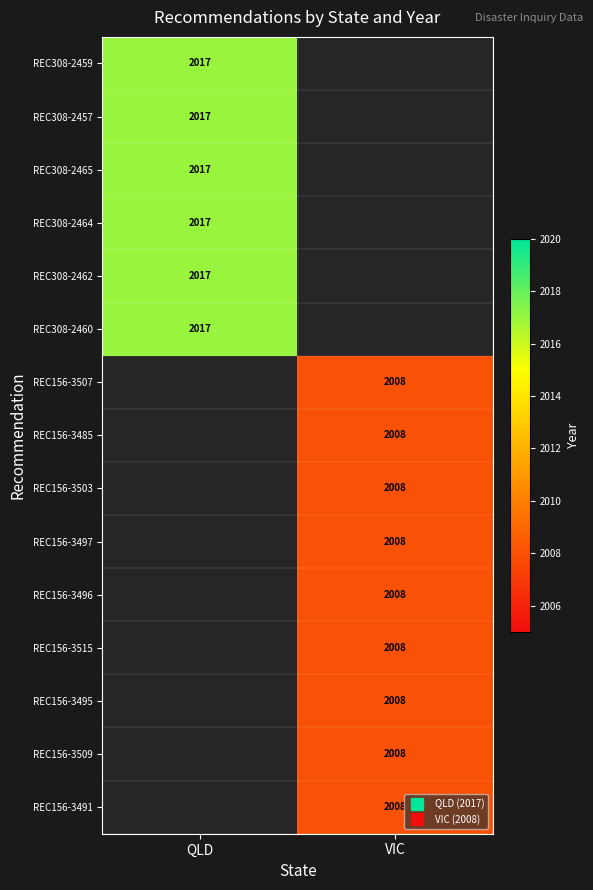

Between VIC and QLD, which is larger?

QLD